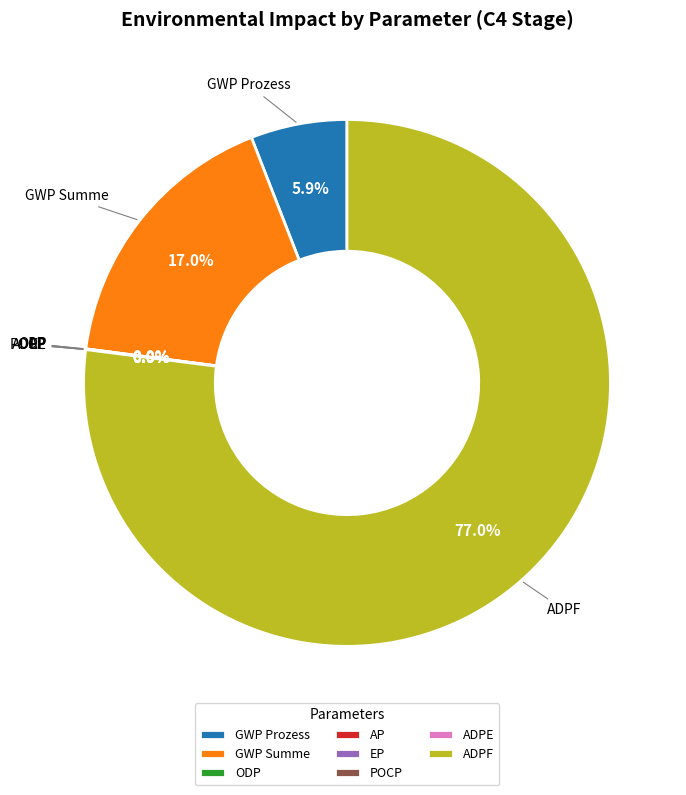

Which slice represents more than half of the pie?

ADPF